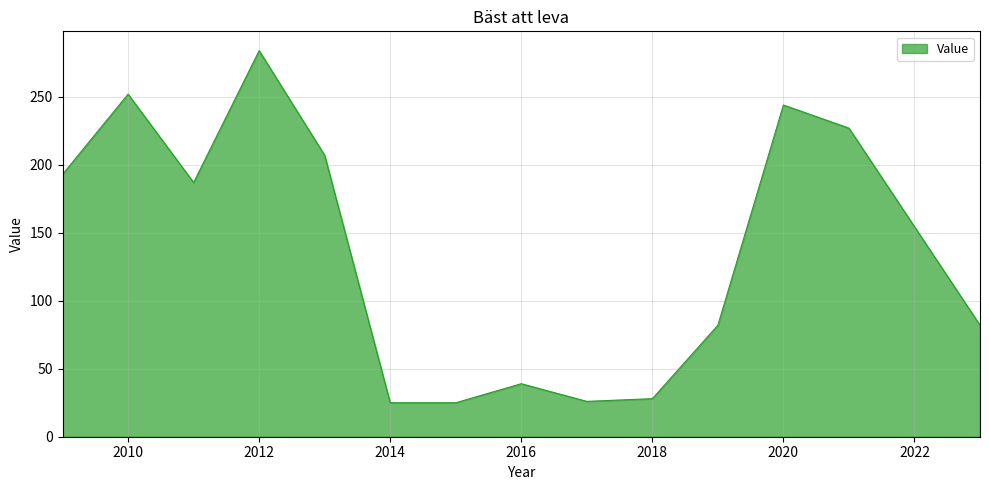

What is the greatest value displayed?

284